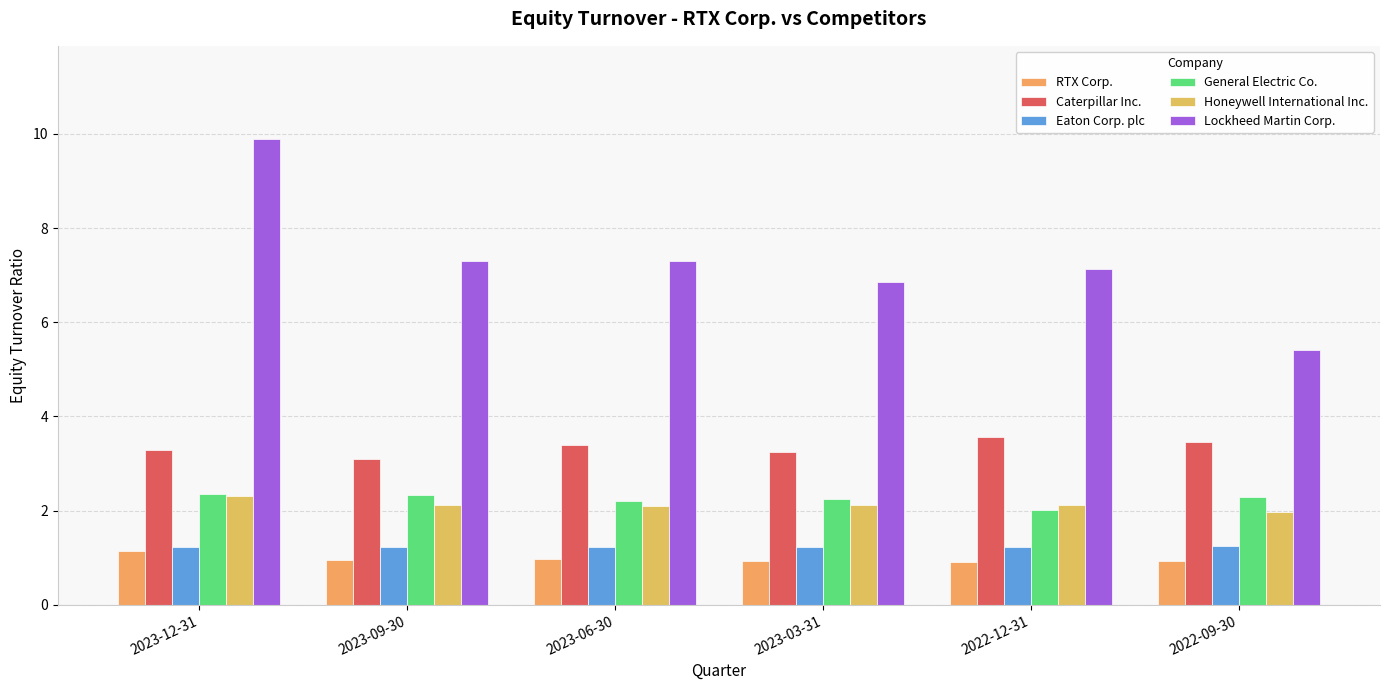

The Honeywell International Inc. series shows 0.6 at 2023-09-30. True or false?

False